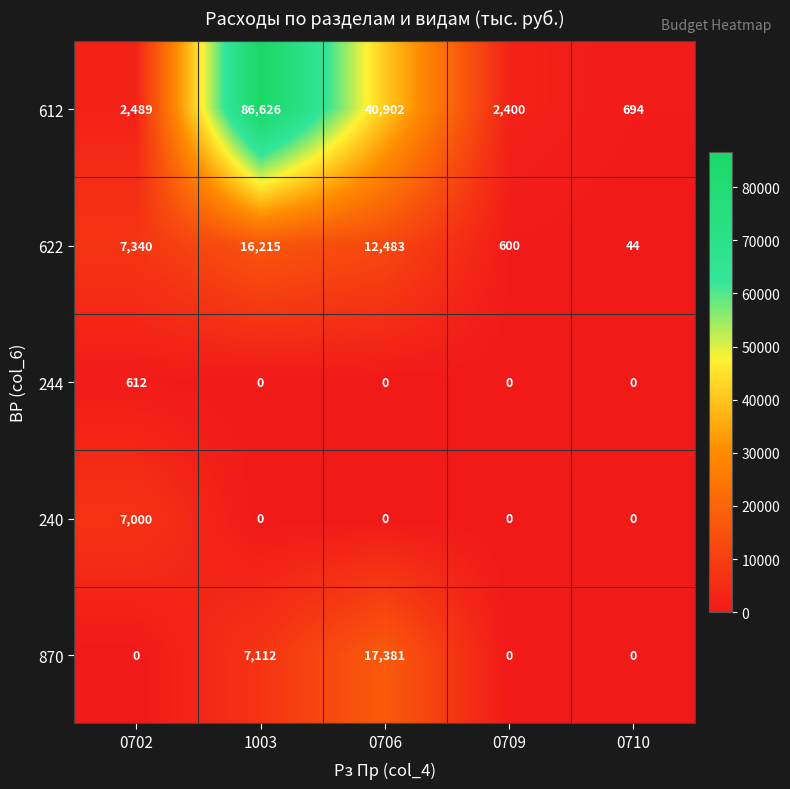

The value of 870 at 1003 is 10777. True or false?

False